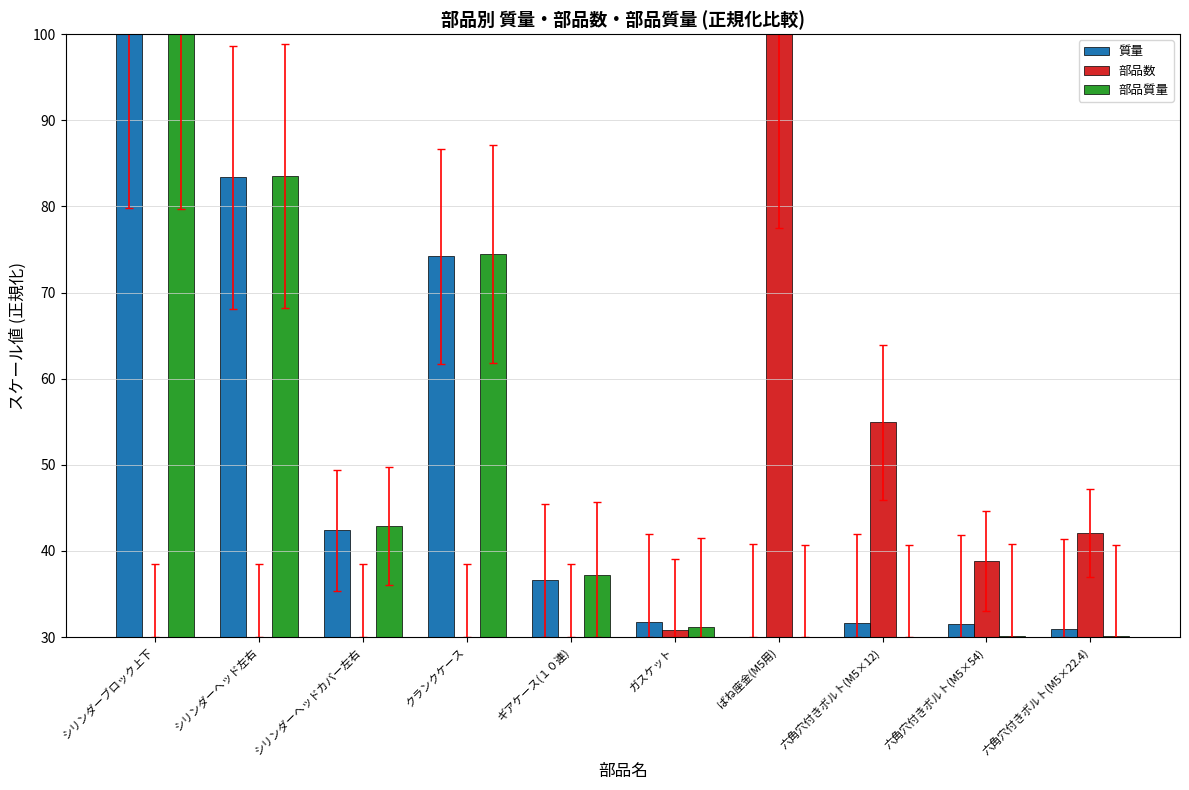

What is the smallest value displayed?

30.0